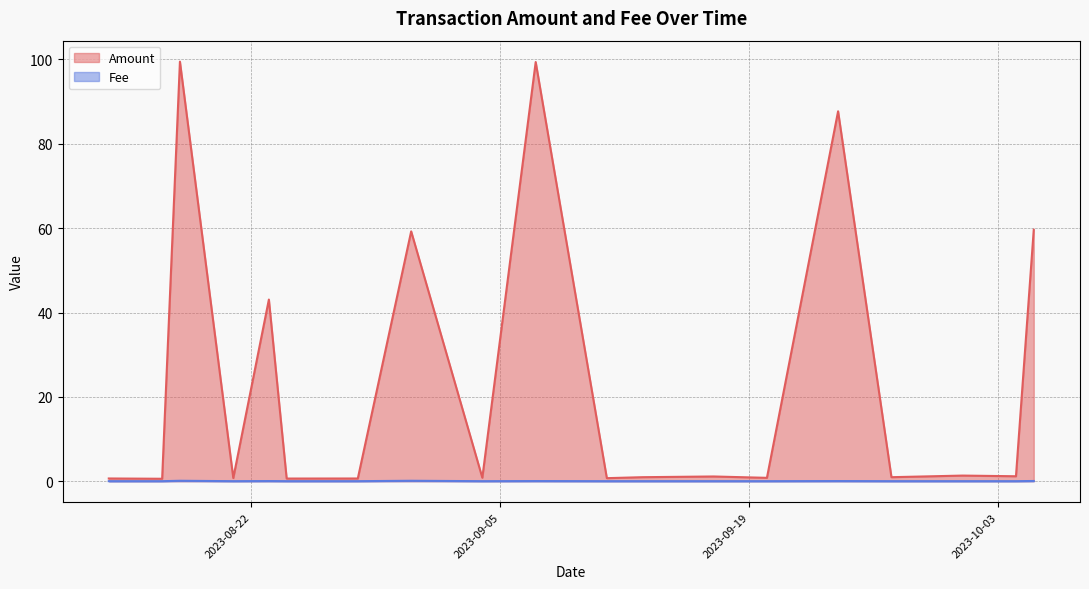

True or false: Amount and Fee cross at least once.

False